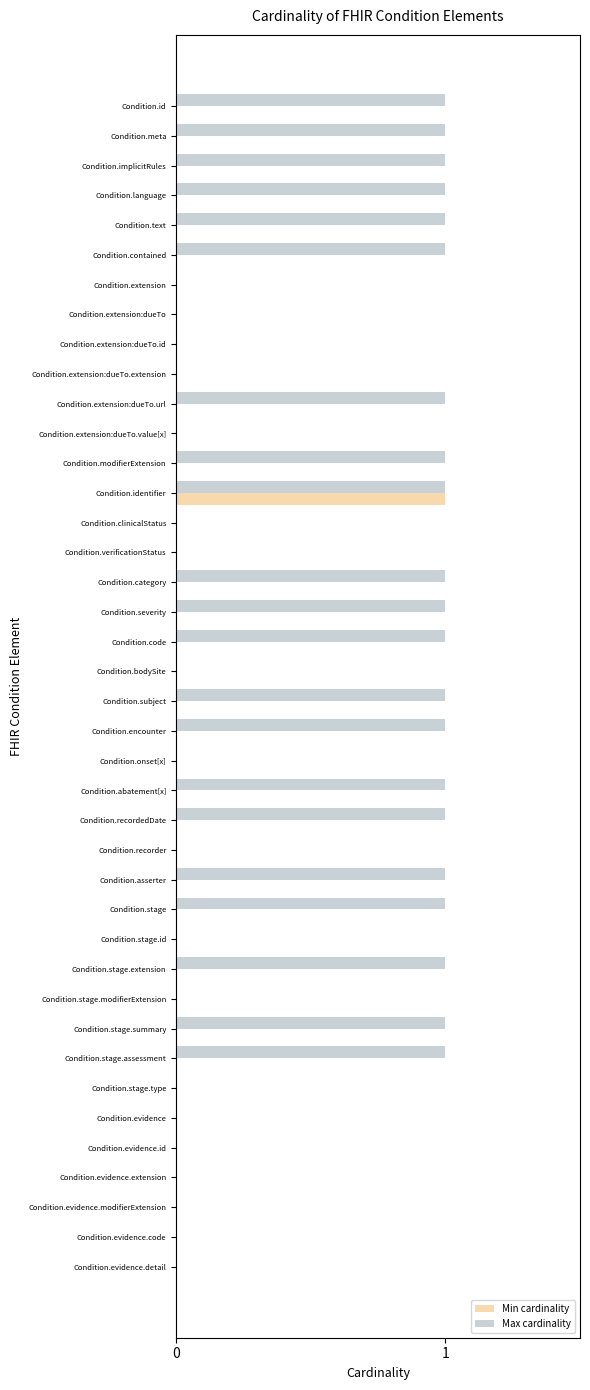

Between Condition.meta and Condition.evidence.code, which series saw the biggest shift?

Max cardinality